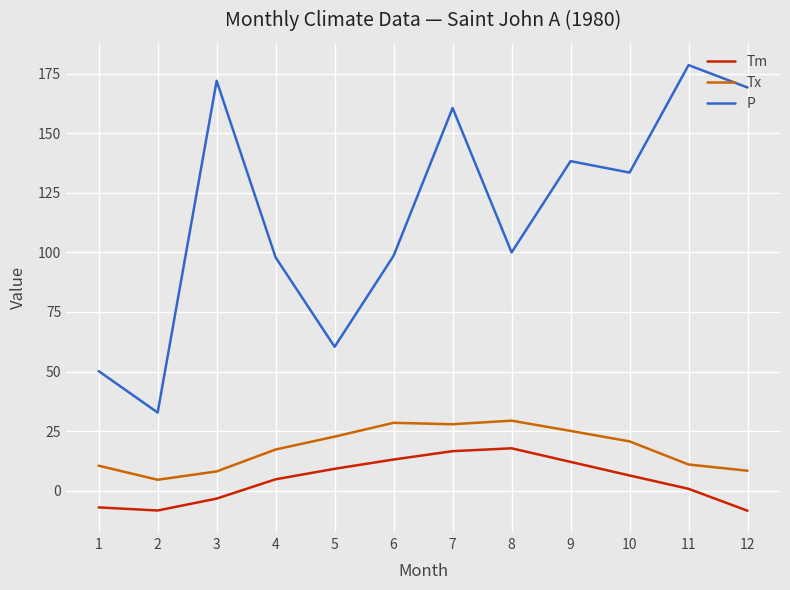

What is the difference between the maximum and minimum values in the Tx series?

24.8